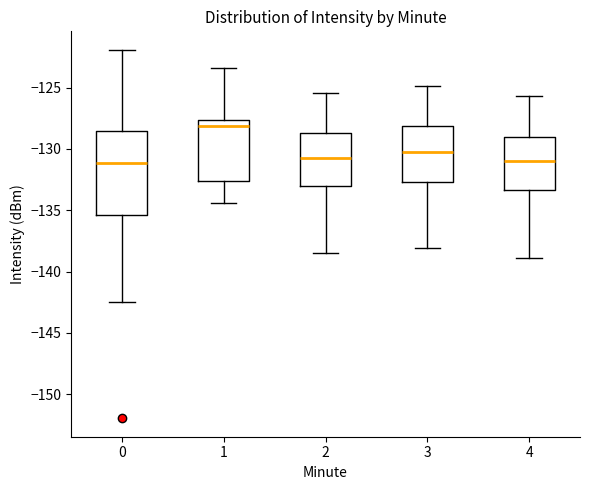

Reading left to right, transcribe this box plot: for each box, give where its median line is, the range the box spans, and where its two whiskers end, as read against the y-axis. The values are not printed on the chart, so give them approximately, as read against the axis.

0: median -131.0, box -135.5 to -128.5, whiskers -142.5 to -122.0
1: median -128.0, box -132.5 to -127.5, whiskers -134.5 to -123.5
2: median -130.5, box -133.0 to -128.5, whiskers -138.5 to -125.5
3: median -130.0, box -132.5 to -128.0, whiskers -138.0 to -125.0
4: median -131.0, box -133.5 to -129.0, whiskers -139.0 to -125.5